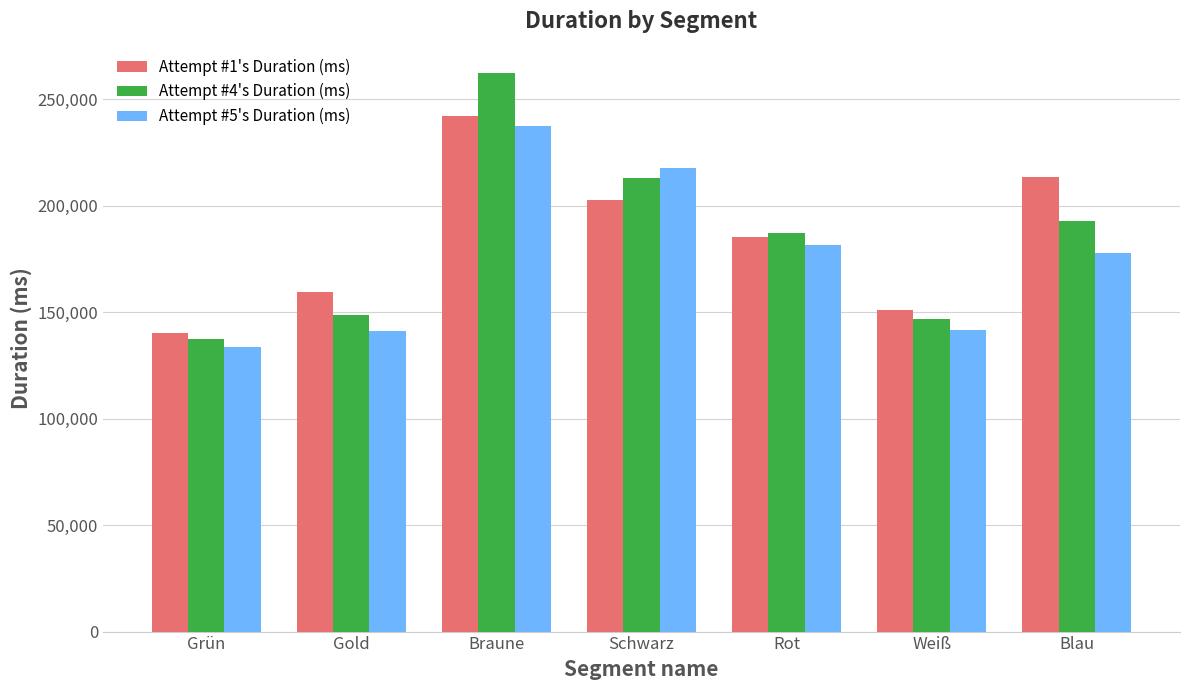

What is the maximum value shown in the chart?

262418